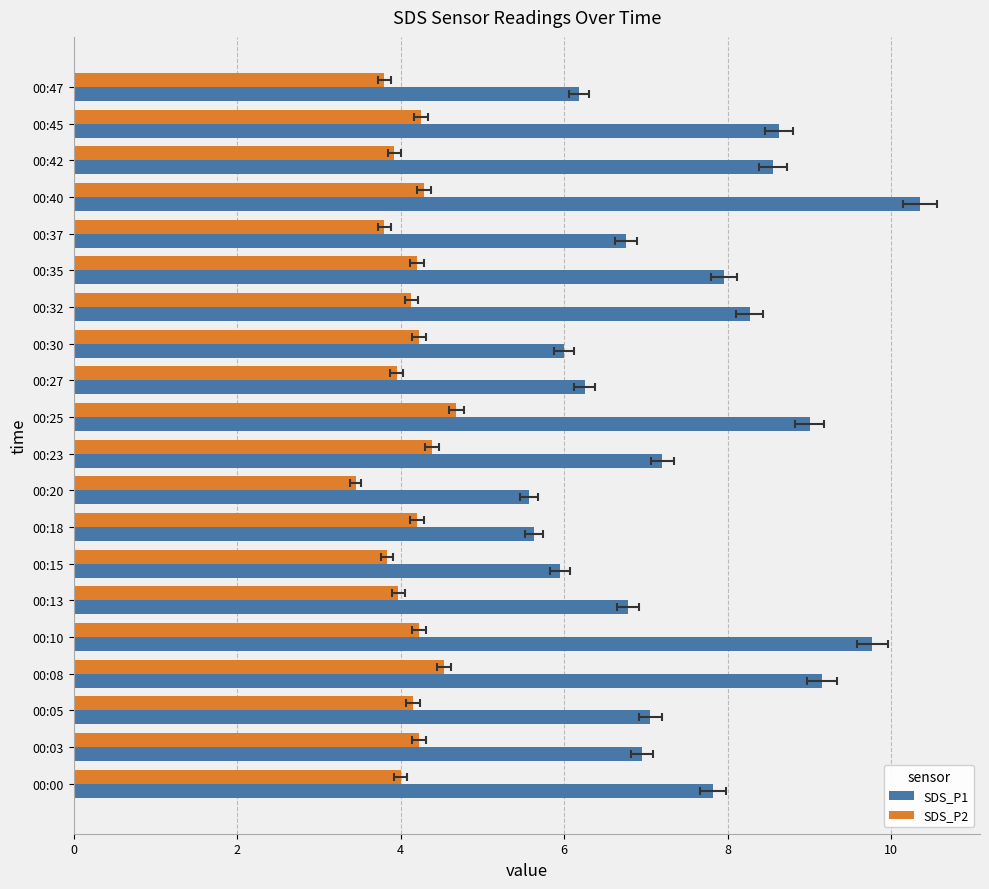

What is the maximum value shown in the chart?

10.3